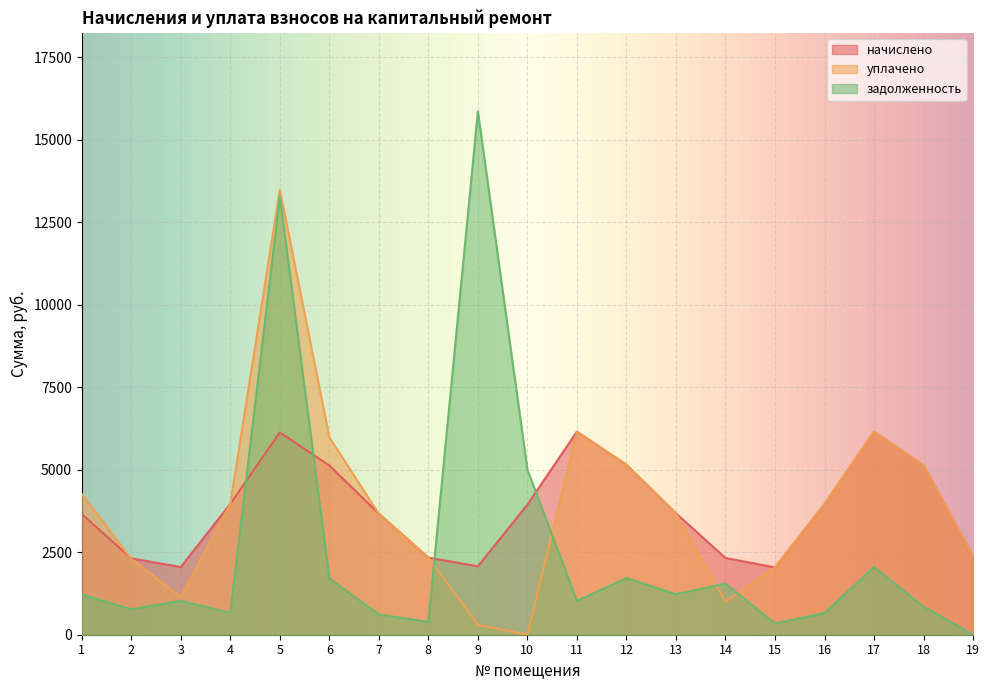

Reading left to right, extract all data points from this chart.

начислено: 1=3659.4	2=2314.2	3=2052.0	4=3967.2	5=6133.2	6=5130.0	7=3670.8	8=2337.0	9=2074.8	10=3944.4	11=6156.0	12=5152.8	13=3682.2	14=2325.6	15=2040.6	16=3955.8	17=6156.0	18=5130.0	19=2382.6
уплачено: 1=4266.2	2=2299.9	3=1138.8	4=3967.2	5=13489.0	6=5985.0	7=3664.6	8=2337.0	9=300.0	10=0.0	11=6156.0	12=5153.6	13=3682.2	14=1000.0	15=2040.6	16=3955.8	17=6156.0	18=5130.0	19=2382.6
задолженность: 1=1219.8	2=771.4	3=1026.0	4=661.2	5=13288.6	6=1710.0	7=611.8	8=389.5	9=15866.9	10=5004.7	11=1026.0	12=1717.6	13=1227.4	14=1550.4	15=340.1	16=659.3	17=2052.0	18=855.0	19=0.0